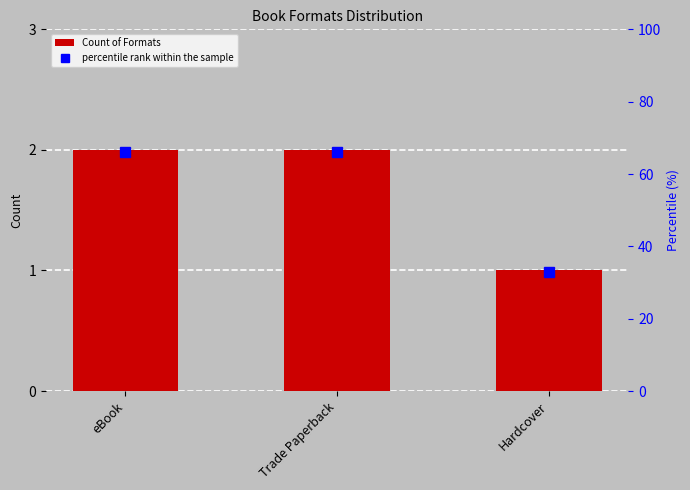

What is the minimum value for percentile rank within the sample?

33